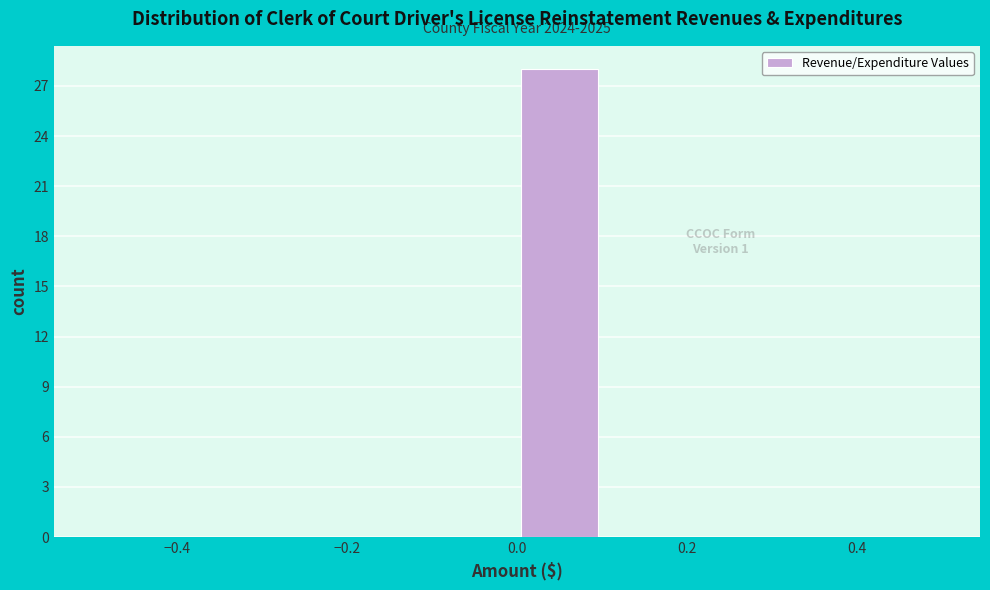

Over which range of the x-axis is the bar tallest?

0.0 to 0.1